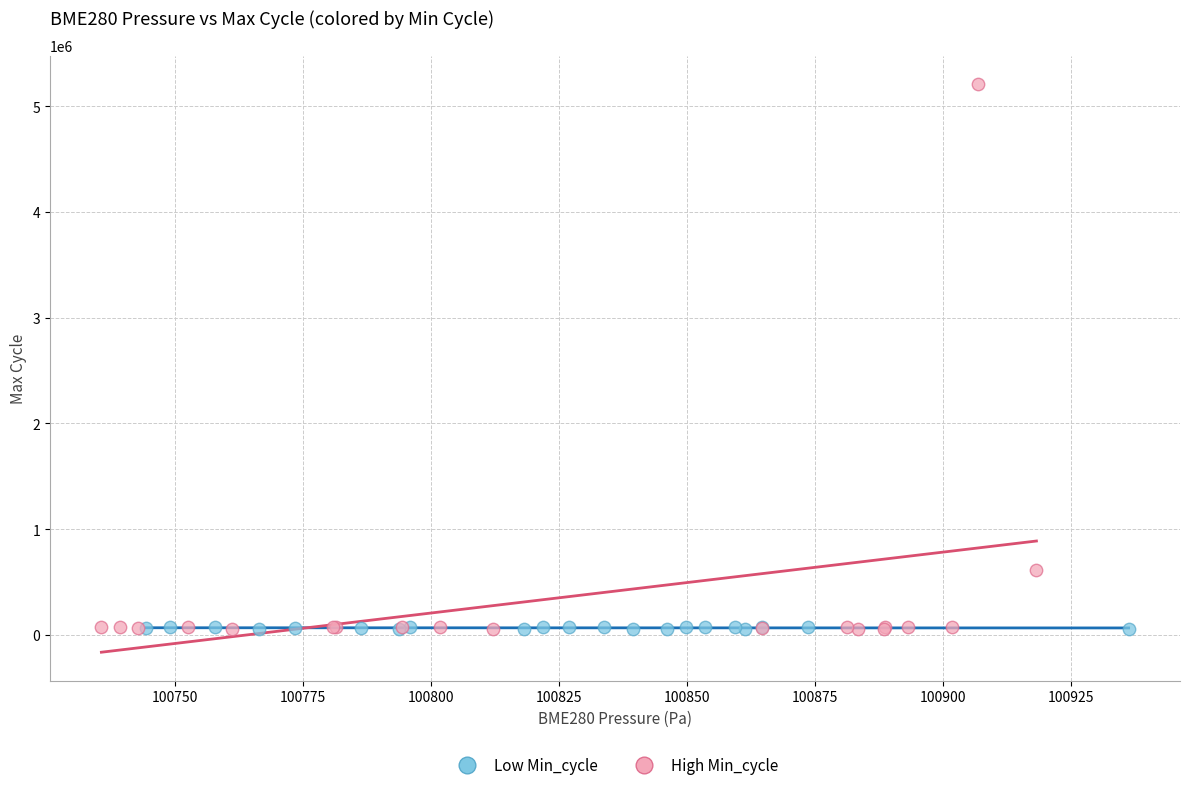

Which series contains the highest Y value?

High Min_cycle